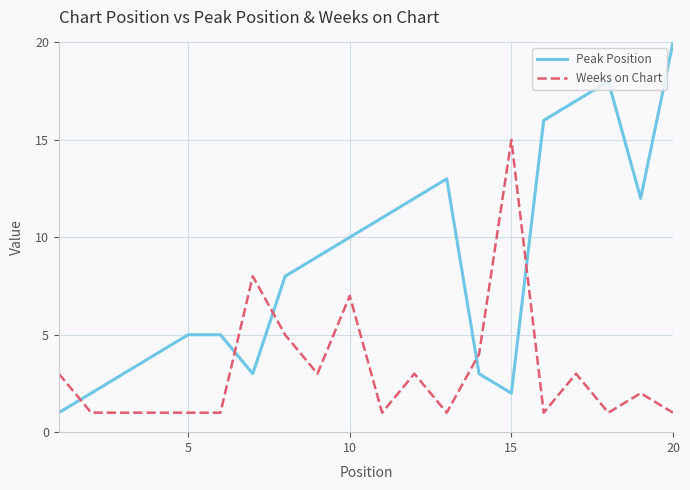

Which series has the largest range (max minus min)?

Peak Position